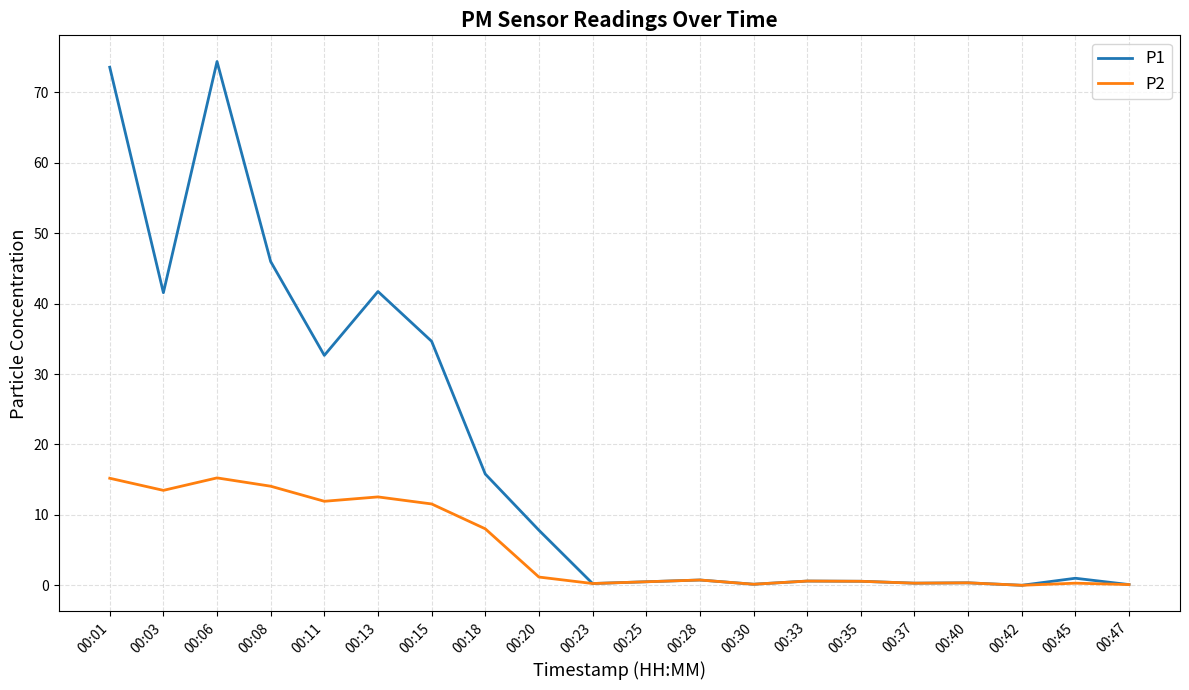

Rank the series at 00:18 from highest to lowest value.

P1, P2